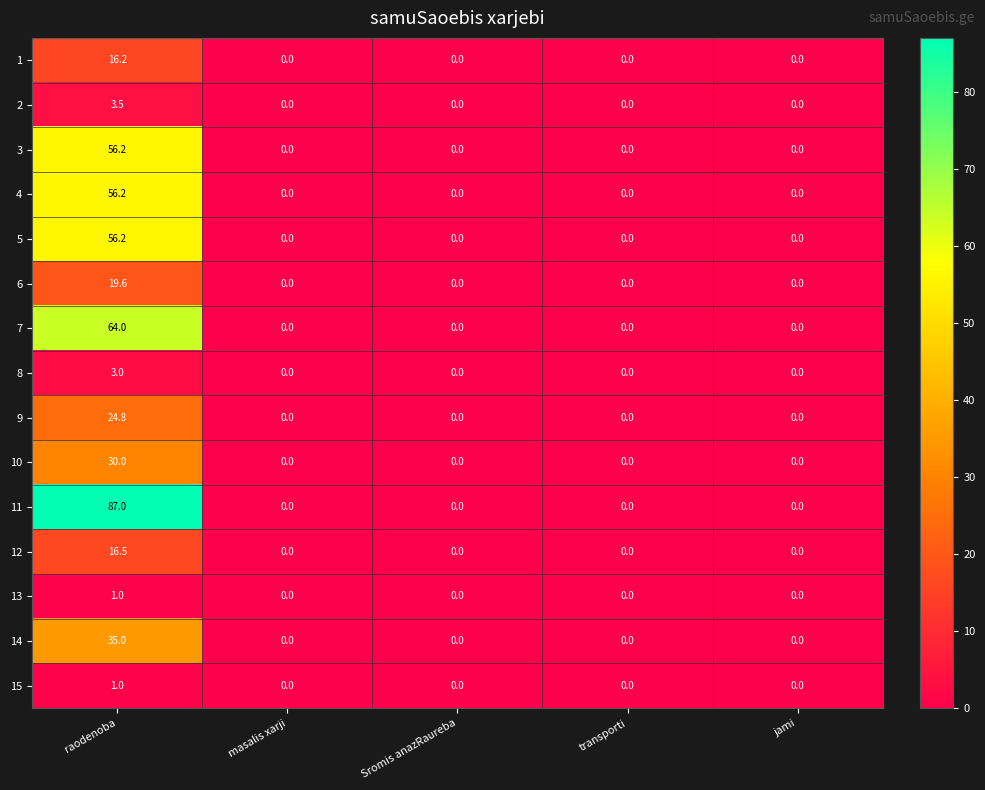

At how many categories does at least one series exceed 26?

1